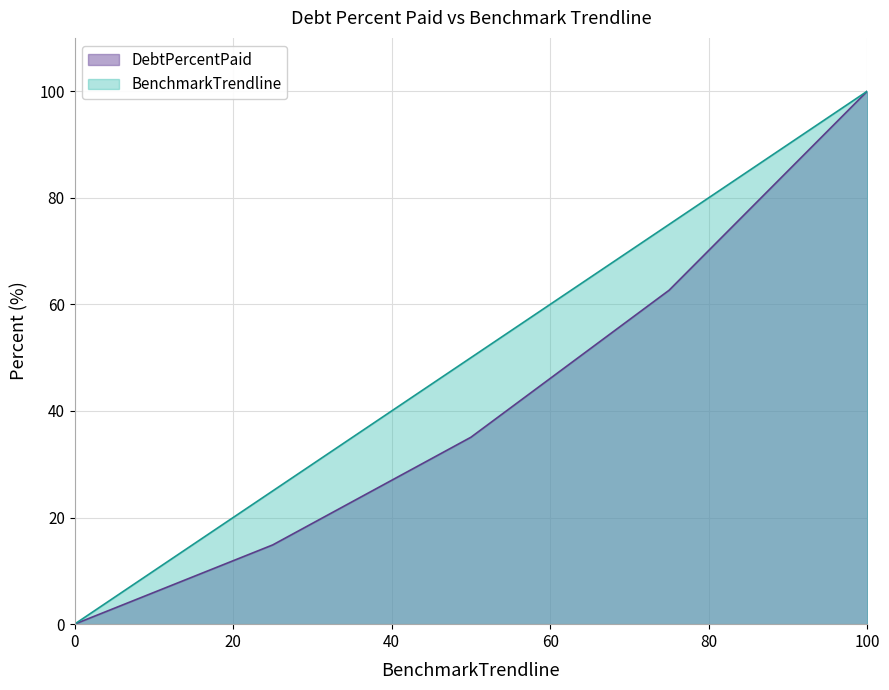

True or false: BenchmarkTrendline and DebtPercentPaid intersect in this chart.

False